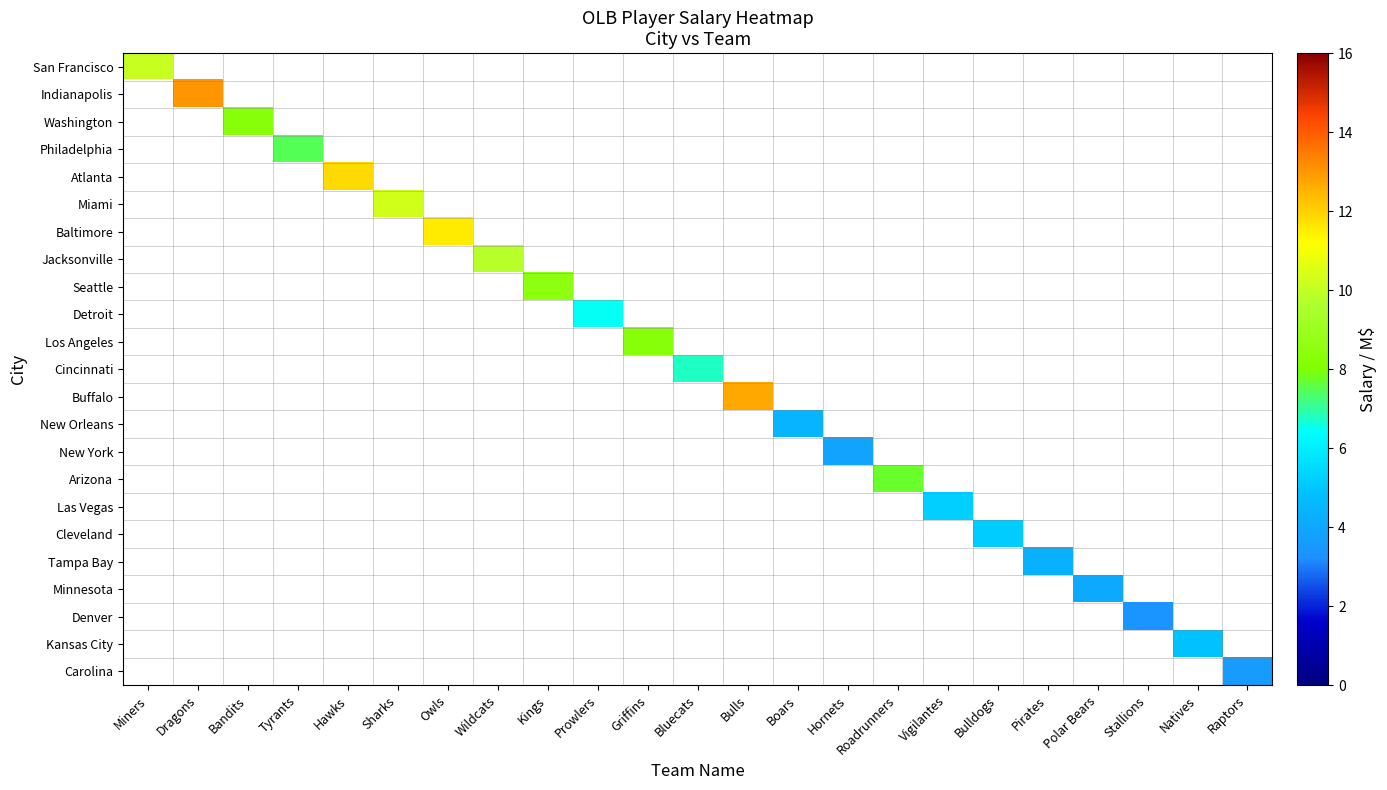

At Owls, list the series in order from smallest to largest.

San Francisco, Indianapolis, Washington, Philadelphia, Atlanta, Miami, Baltimore, Jacksonville, Seattle, Detroit, Los Angeles, Cincinnati, Buffalo, New Orleans, New York, Arizona, Las Vegas, Cleveland, Tampa Bay, Minnesota, Denver, Kansas City, Carolina